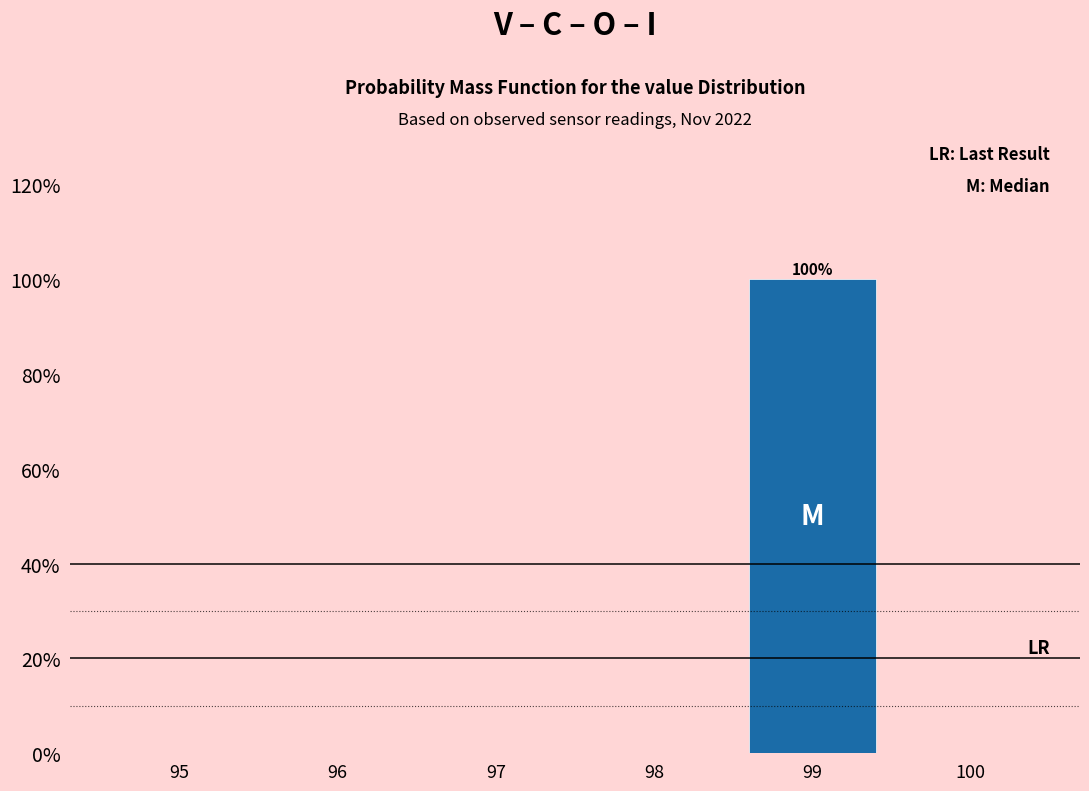

What is the change in value from 98 to 99?

+100